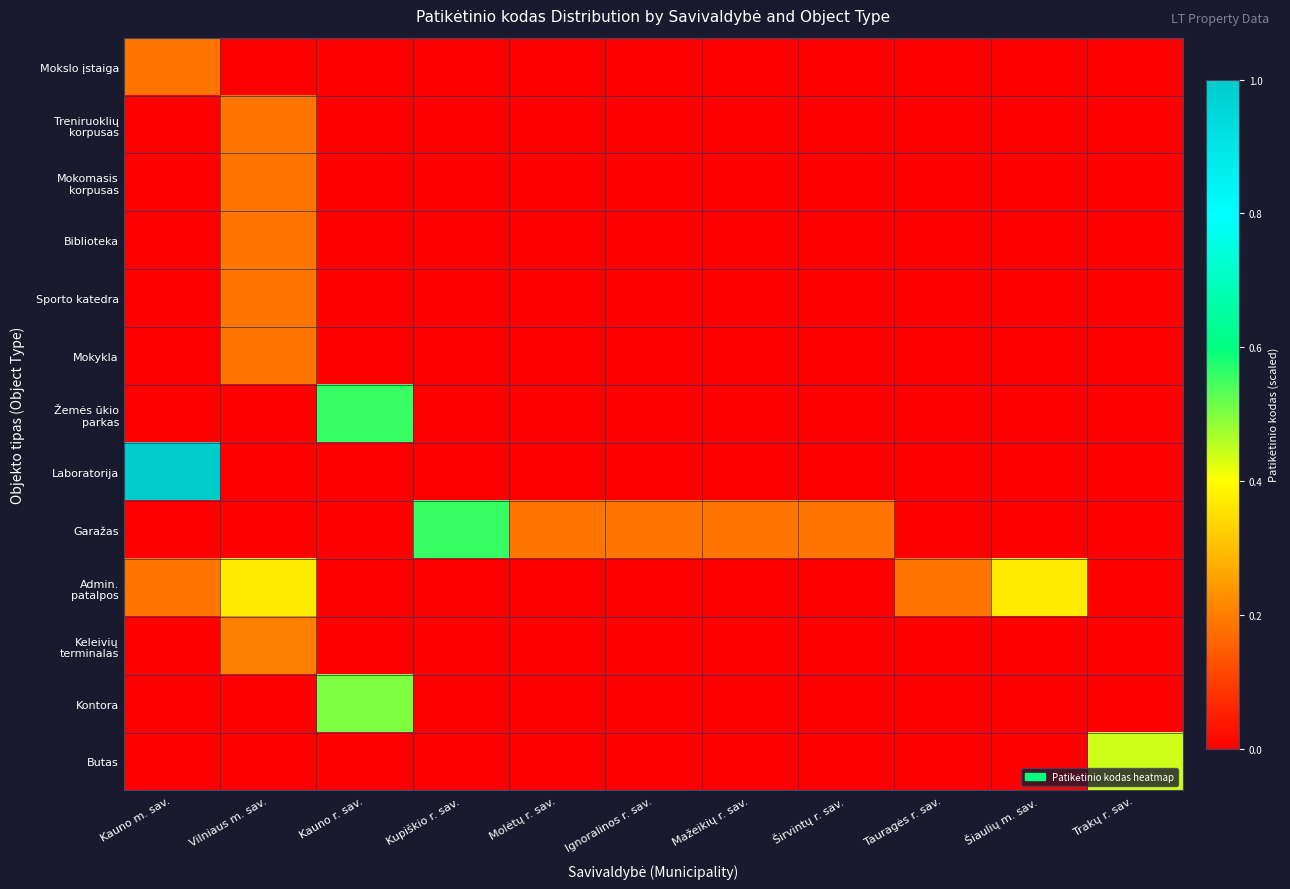

Rank the series by their maximum value, from highest to lowest.

Laboratorija, Garažas, Žemės ūkio parkas, Kontora, Butas, Admin. patalpos, Keleivių terminalas, Mokslo įstaiga, Treniruoklių korpusas, Mokomasis korpusas, Biblioteka, Sporto katedra, Mokykla